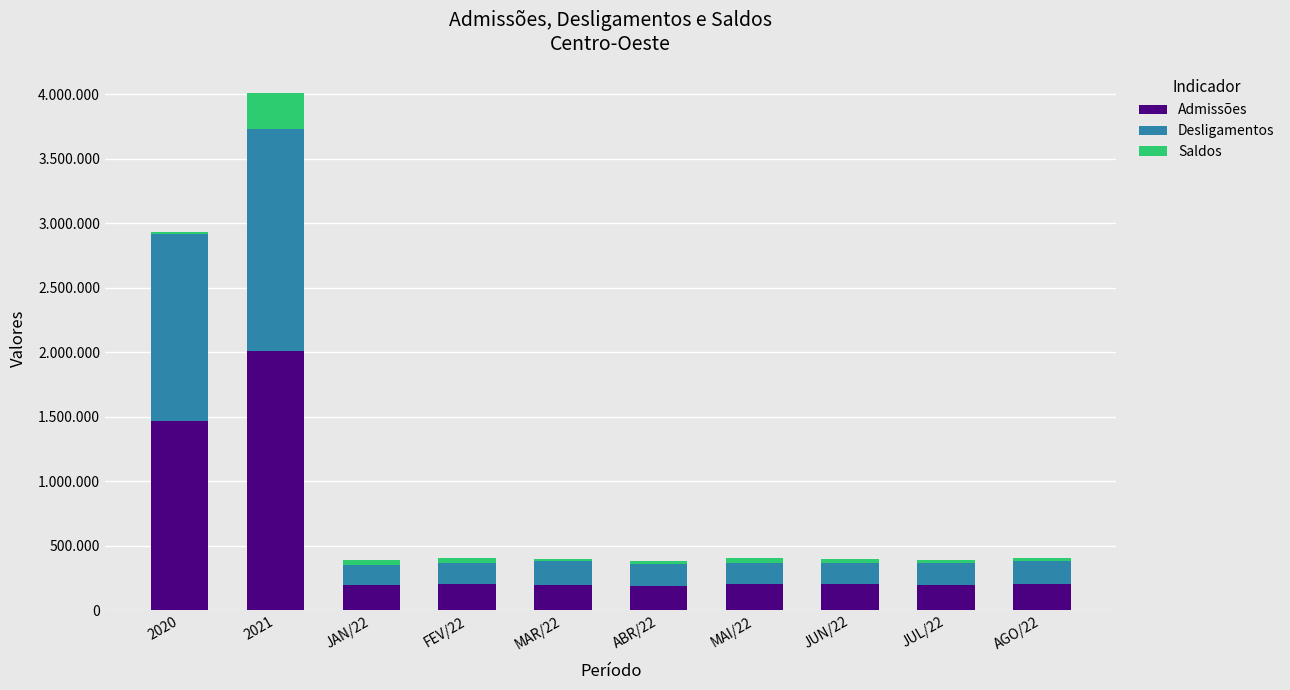

What is the label of the 6th bar from the right?

MAR/22